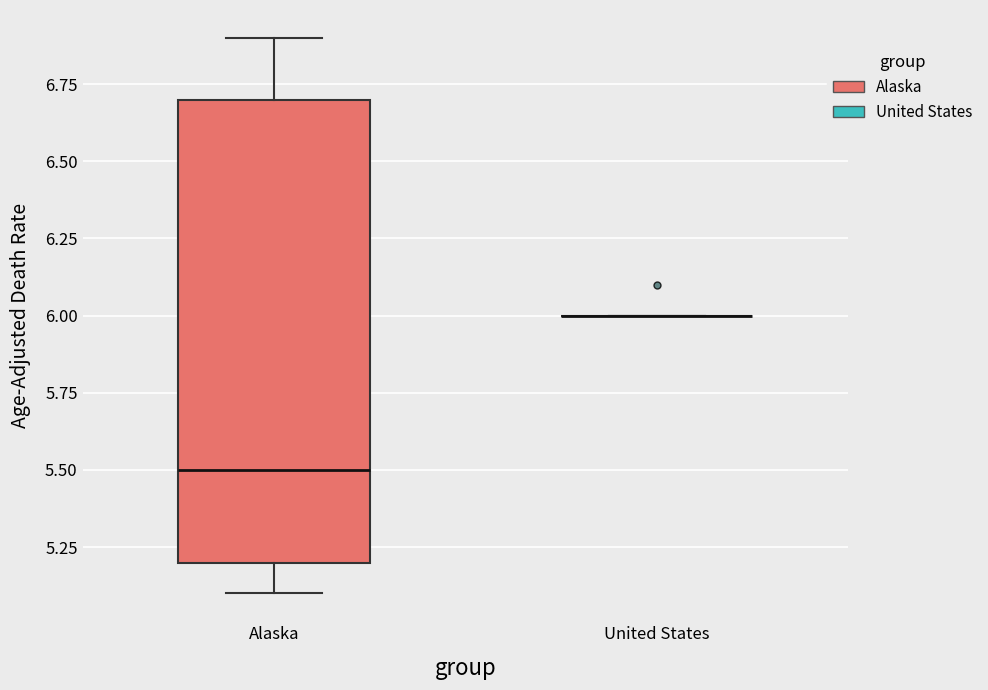

Reading left to right, transcribe this box plot: for each box, give where its median line is, the range the box spans, and where its two whiskers end, as read against the y-axis. The values are not printed on the chart, so give them approximately, as read against the axis.

Alaska: median 5.5, box 5.2 to 6.7, whiskers 5.1 to 6.9
United States: box collapsed to a line at 6.0, whiskers 6.0 to 6.0